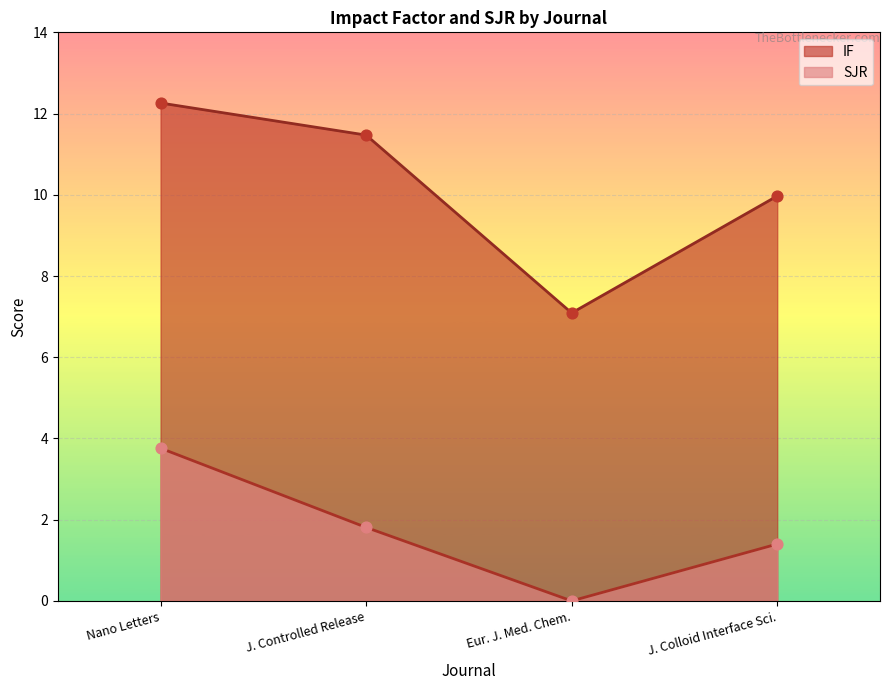

Which series reaches the maximum Y coordinate?

IF